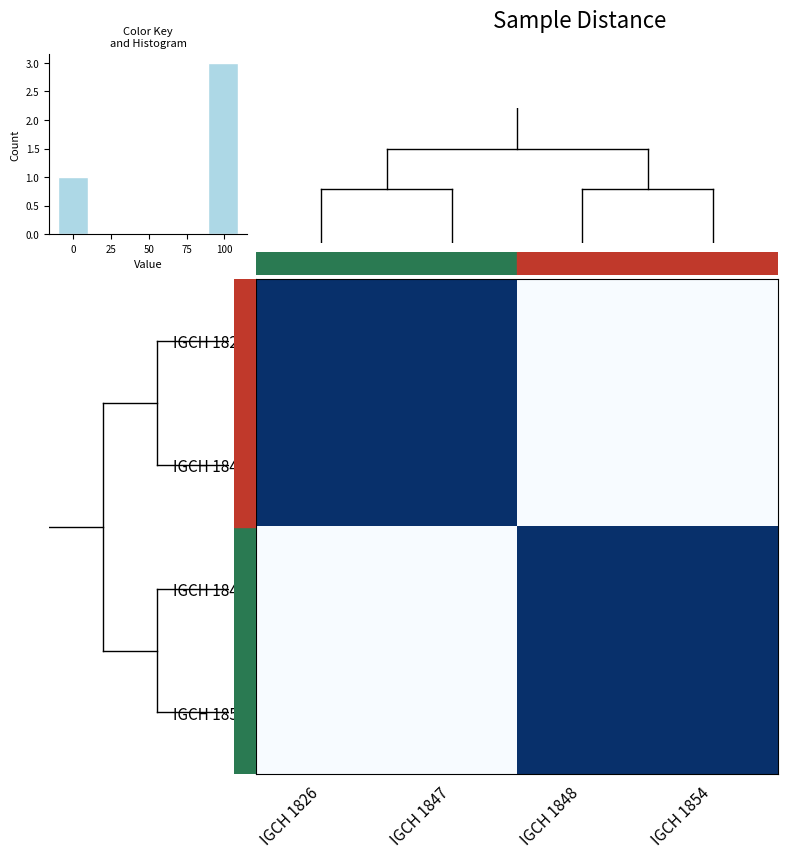

What is the sum of the IGCH 1826 values at IGCH 1847 and IGCH 1848?

1